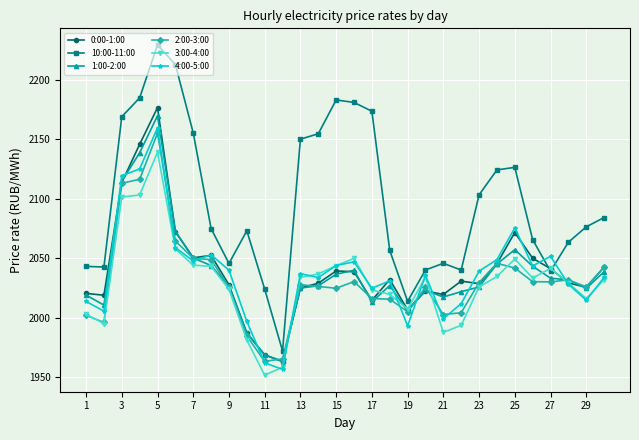

True or false: 3:00-4:00 has more than 1 points higher than both neighbors.

True